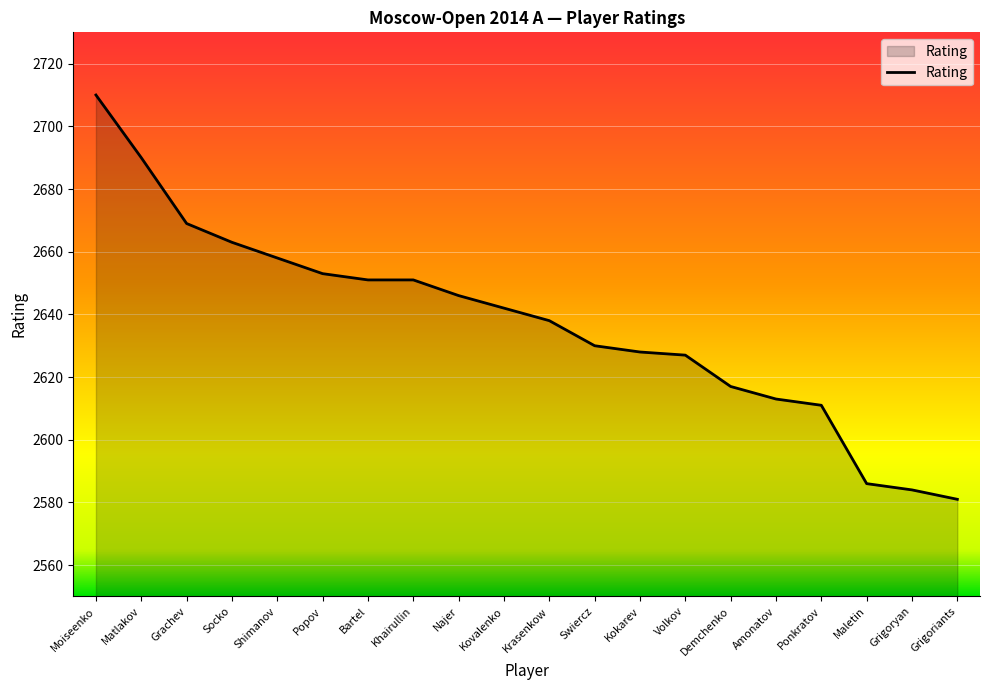

How many lines are shown in the chart?

1